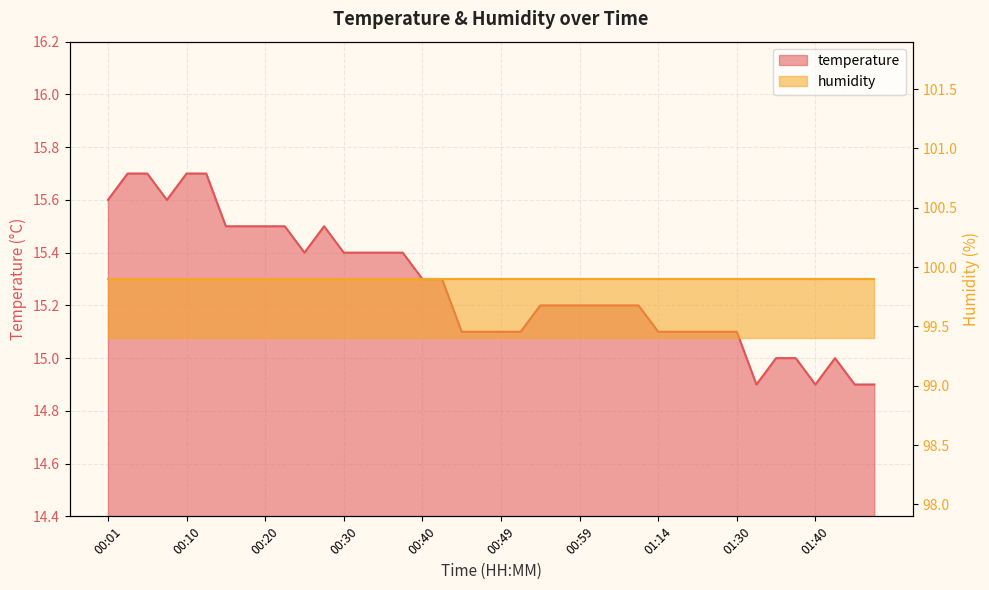

What is the difference between the maximum and minimum values?

0.8